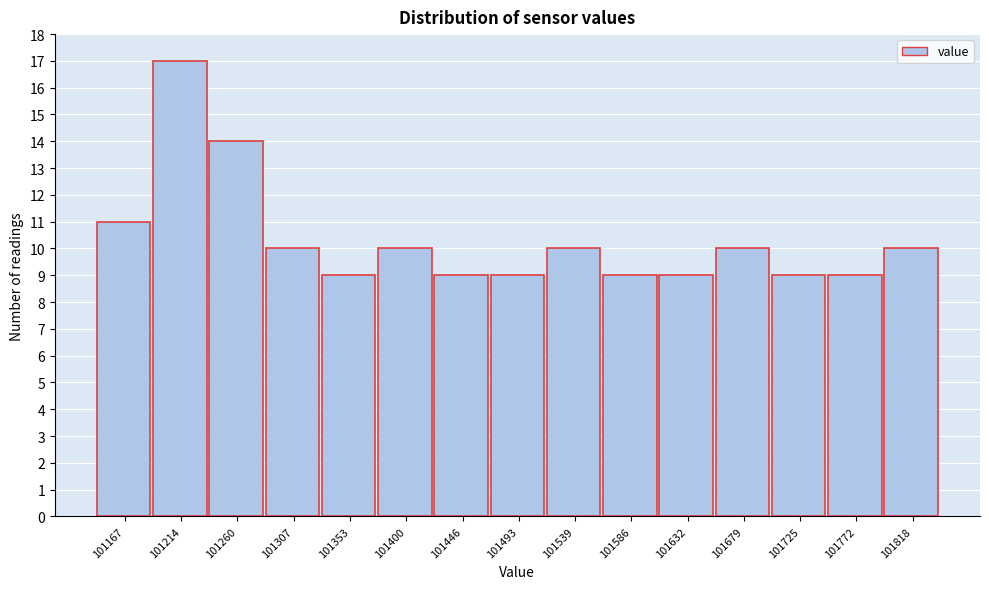

Reading right to left, list all the values displayed in this chart.

10	9	9	10	9	9	10	9	9	10	9	10	14	17	11